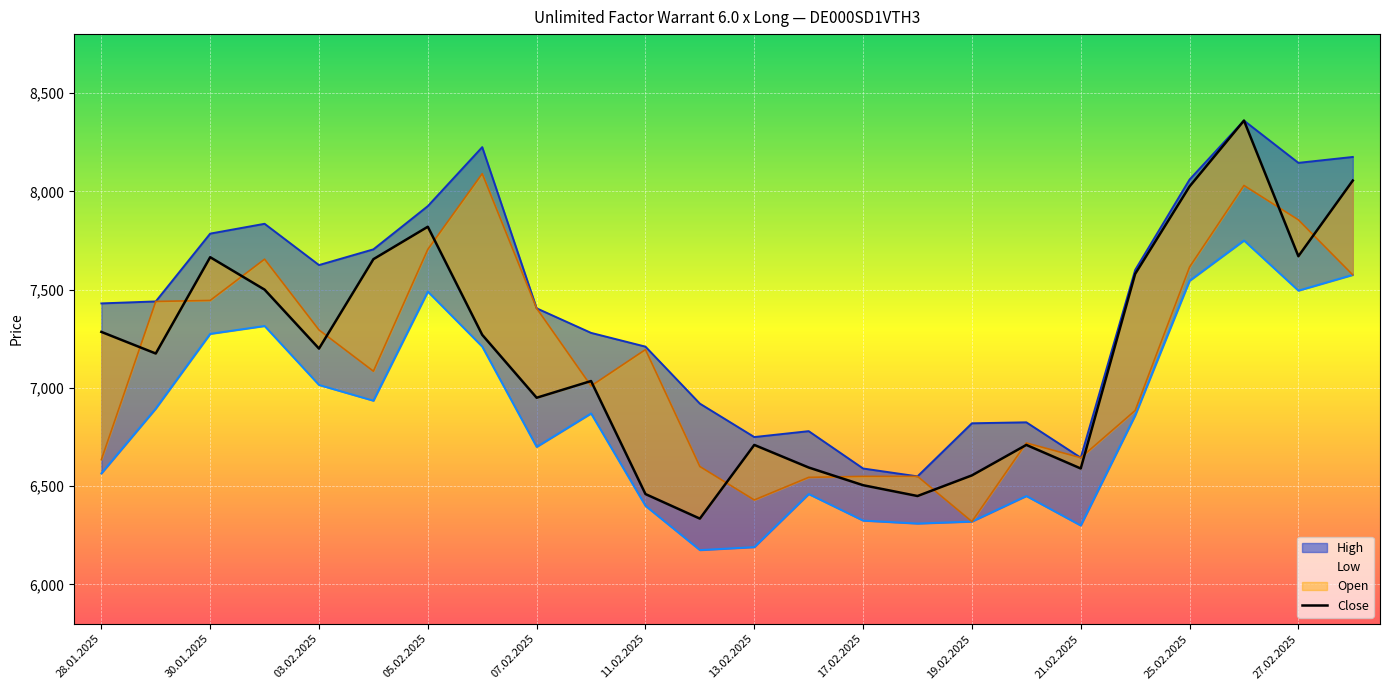

What are all the series names shown in the legend?

High, Low, Close, Open